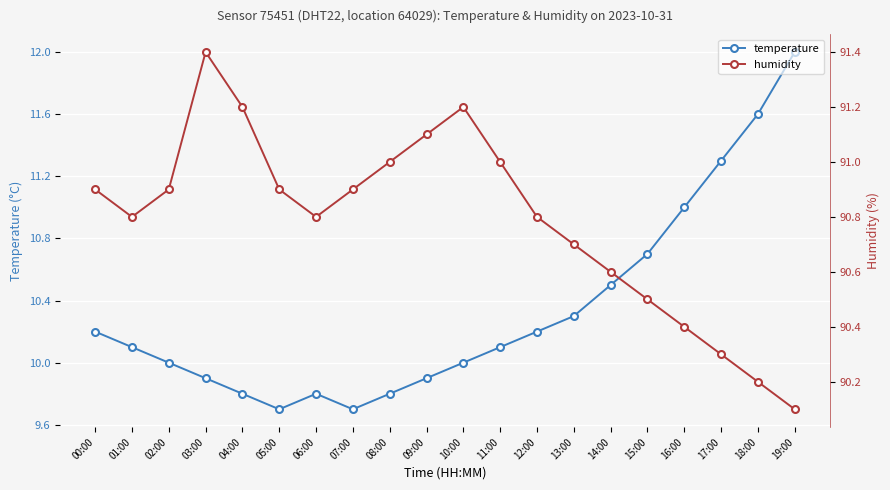

What is the difference between the maximum and minimum values in the temperature series?

2.3